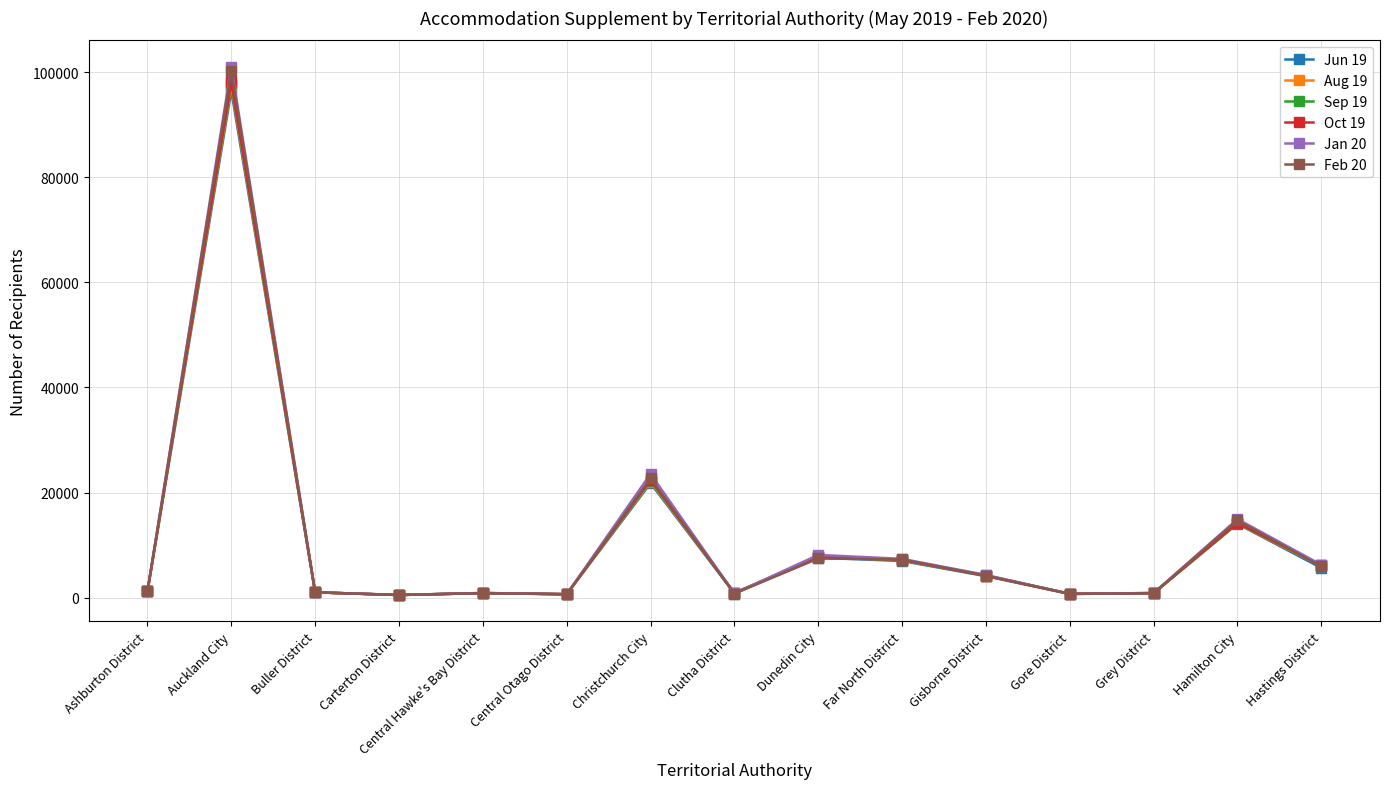

What is the value of the Aug 19 point at the 6th from the left?

681